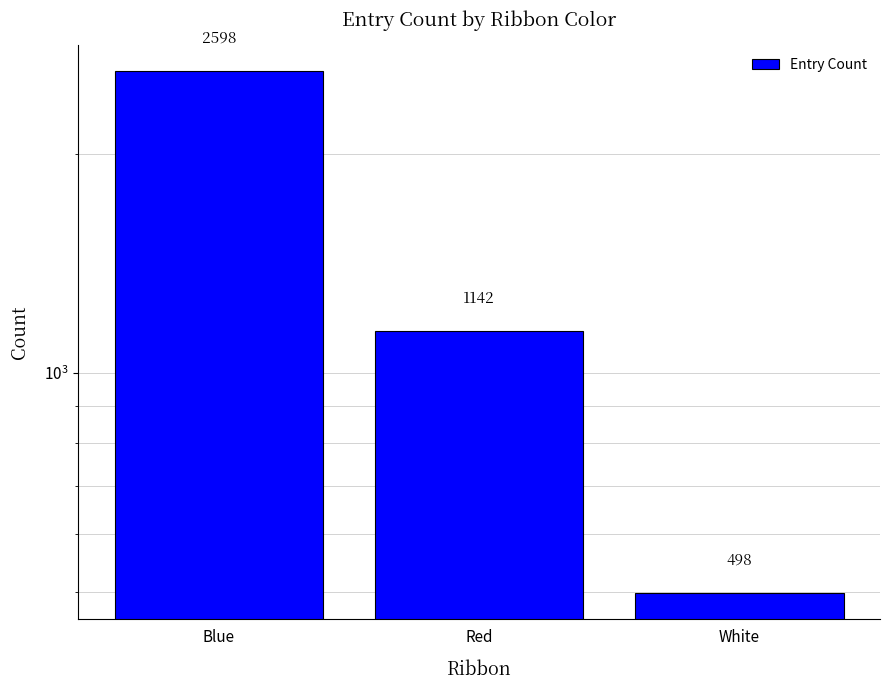

Reading left to right, extract all data points from this chart.

2598	1142	498